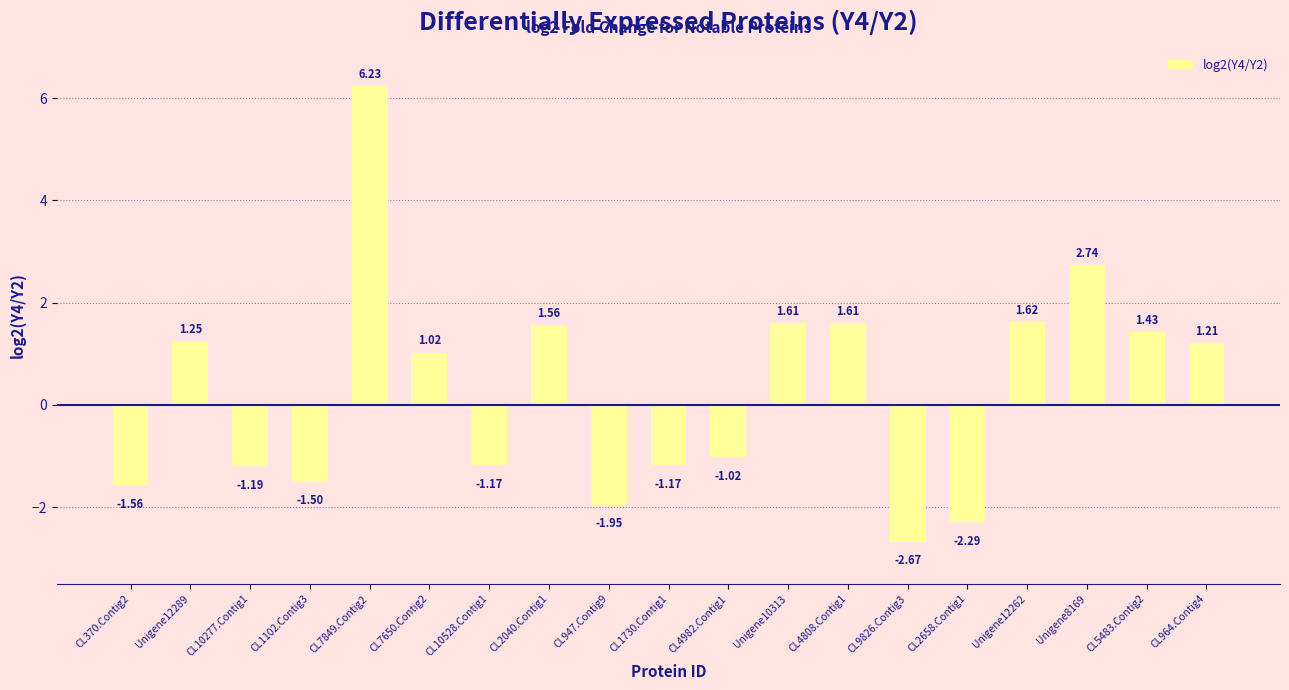

Which has a higher value, CL947.Contig9 or CL10528.Contig1?

CL10528.Contig1